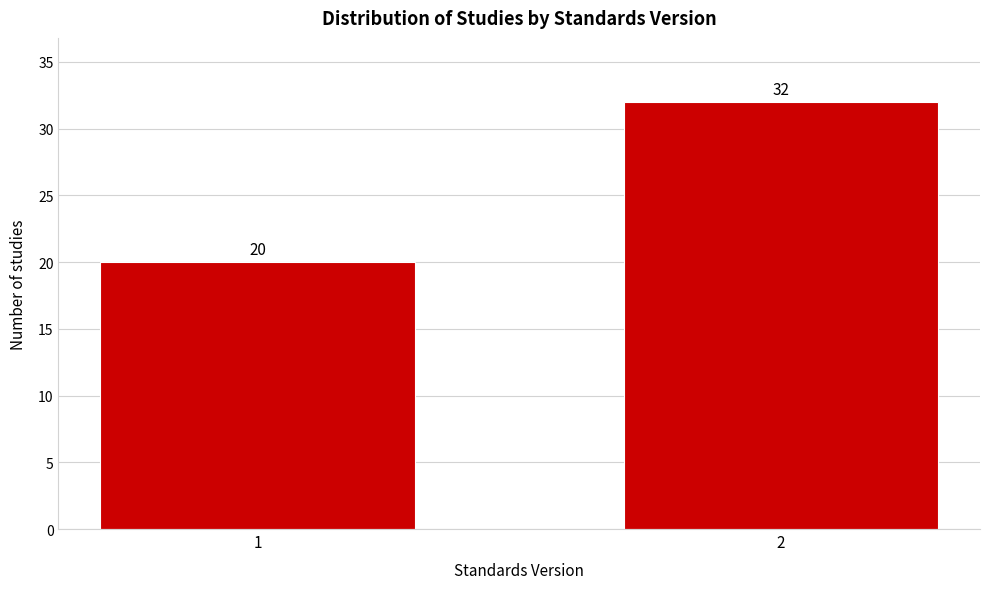

Reading left to right, extract all data points from this chart.

1=20	2=32